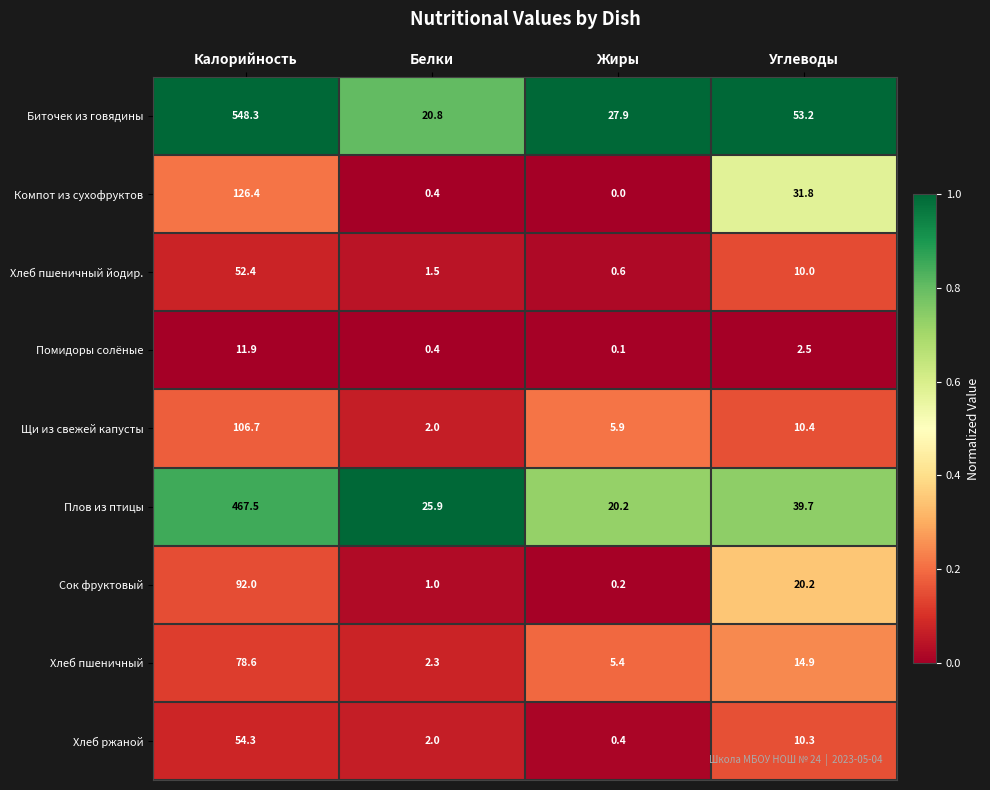

Is it true that Биточек из говядины equals 10.9 at Углеводы?

False